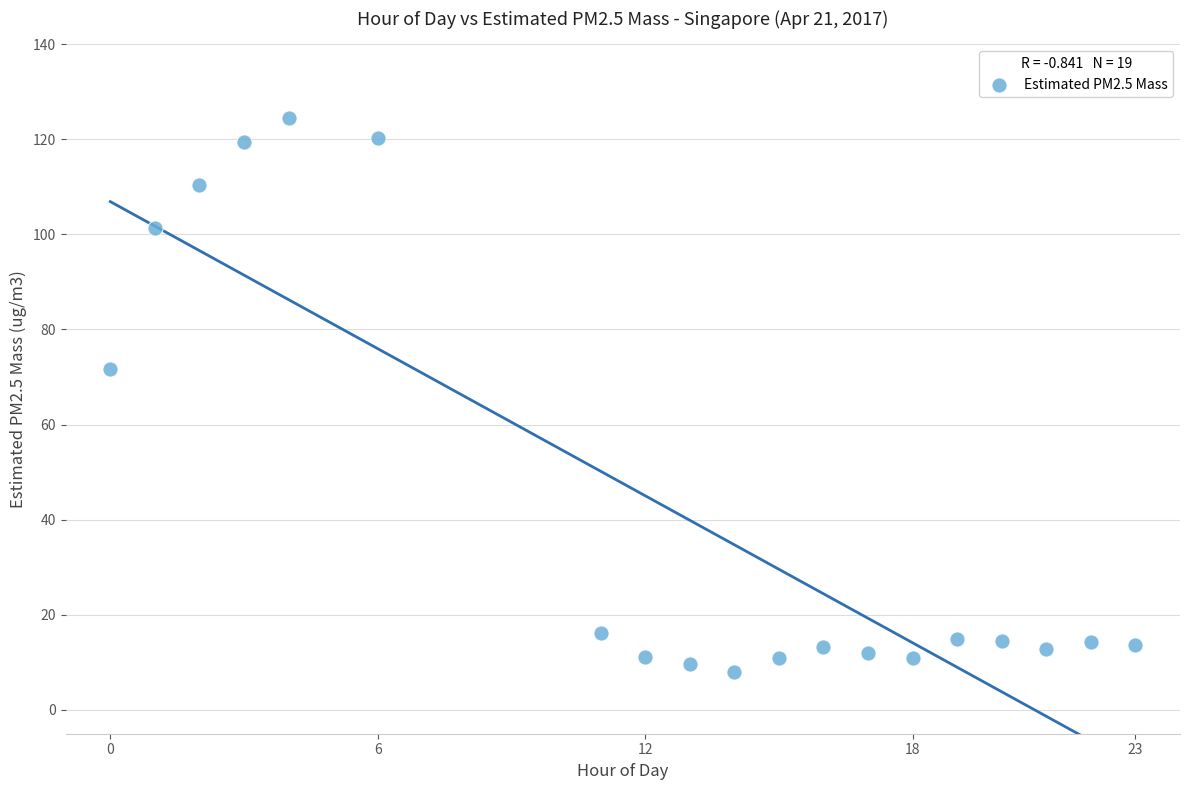

What is the range of X values (max minus min)?

23.0